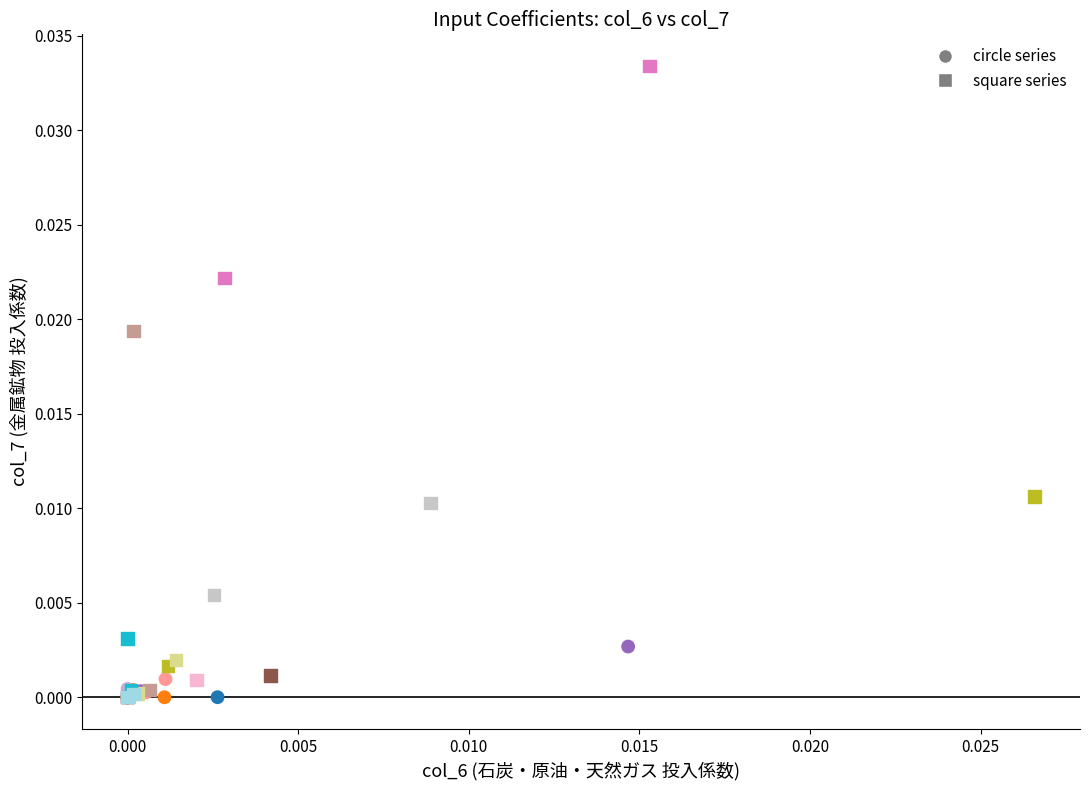

Which series contains the highest Y value?

square series